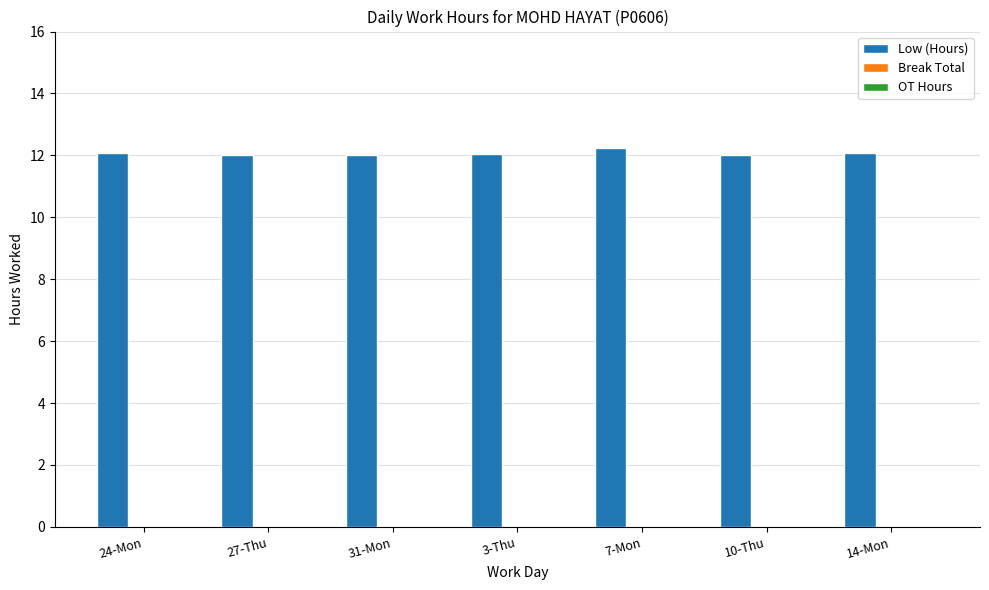

What is the minimum value shown in the chart?

12.0